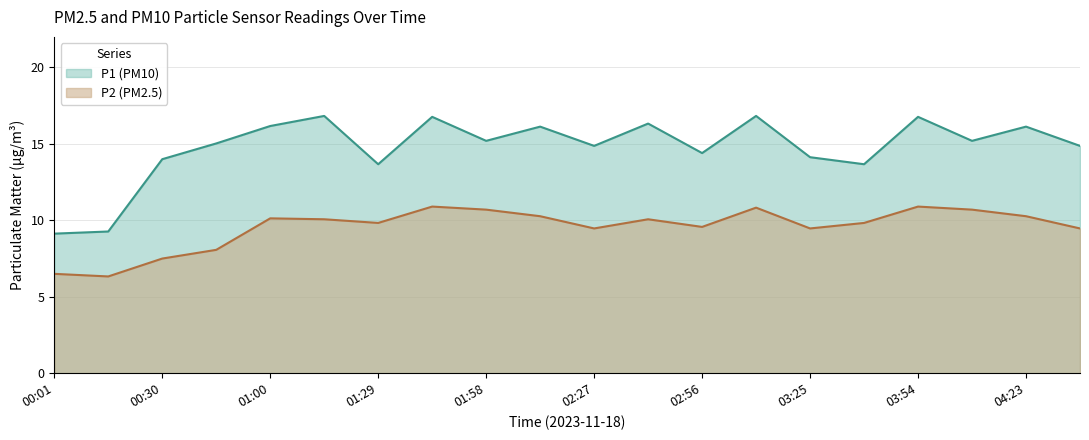

At which category is the sum across all series the highest?

01:44